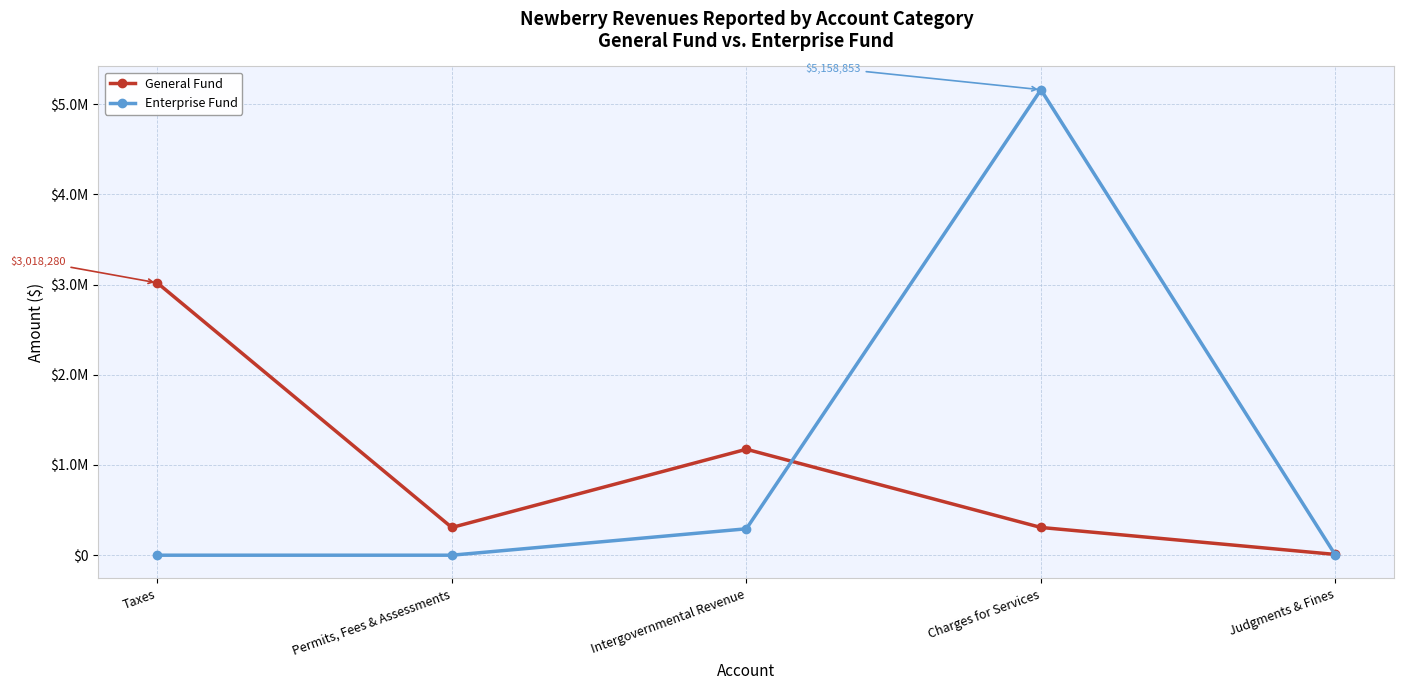

List the labels in order of Enterprise Fund value, largest first.

Charges for Services, Intergovernmental Revenue, Taxes, Permits, Fees & Assessments, Judgments & Fines